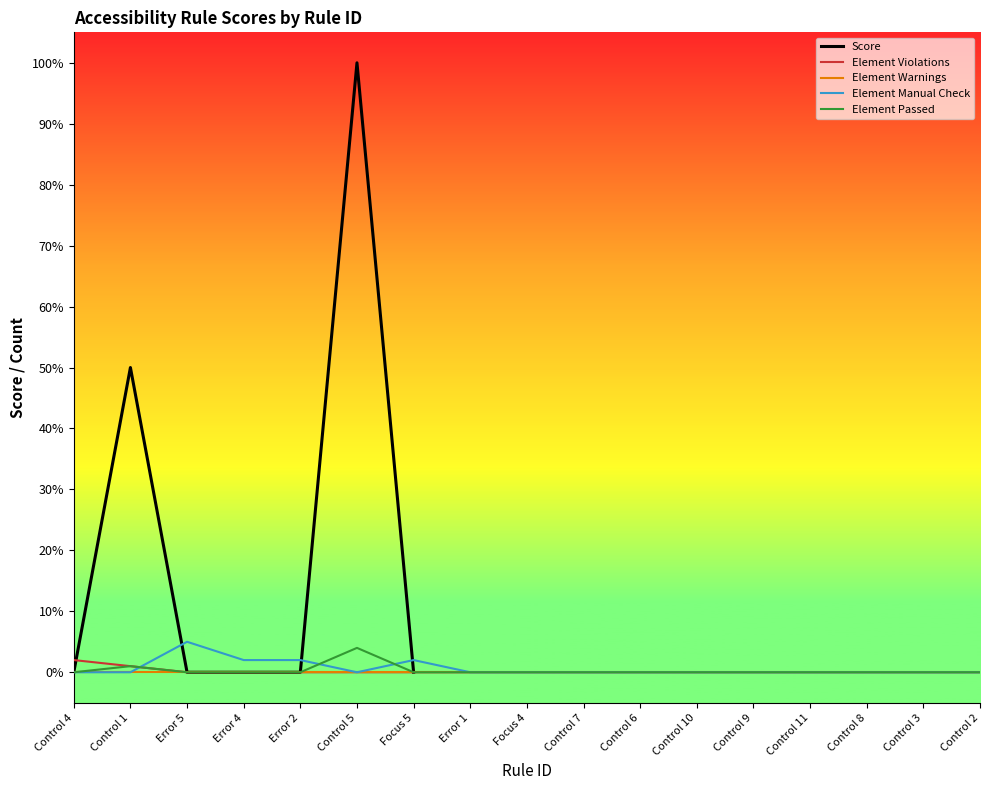

True or false: Score has a value of 0.0 at Error 4.

True